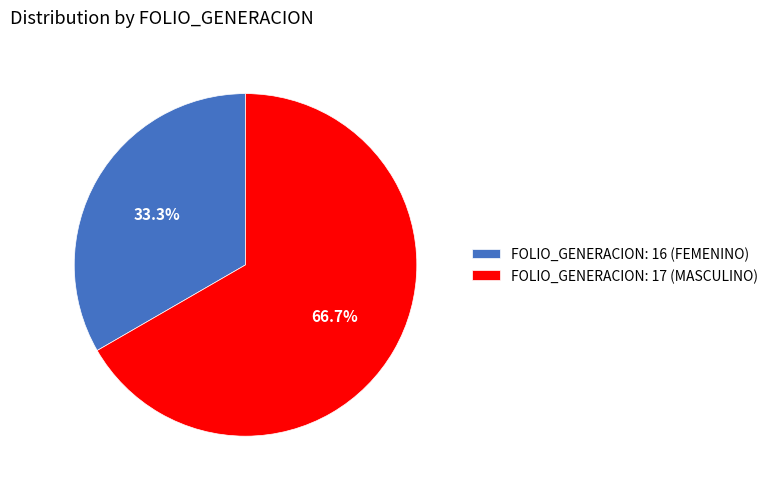

How much of the chart is everything except FOLIO_GENERACION: 16 (FEMENINO)?

66.7%